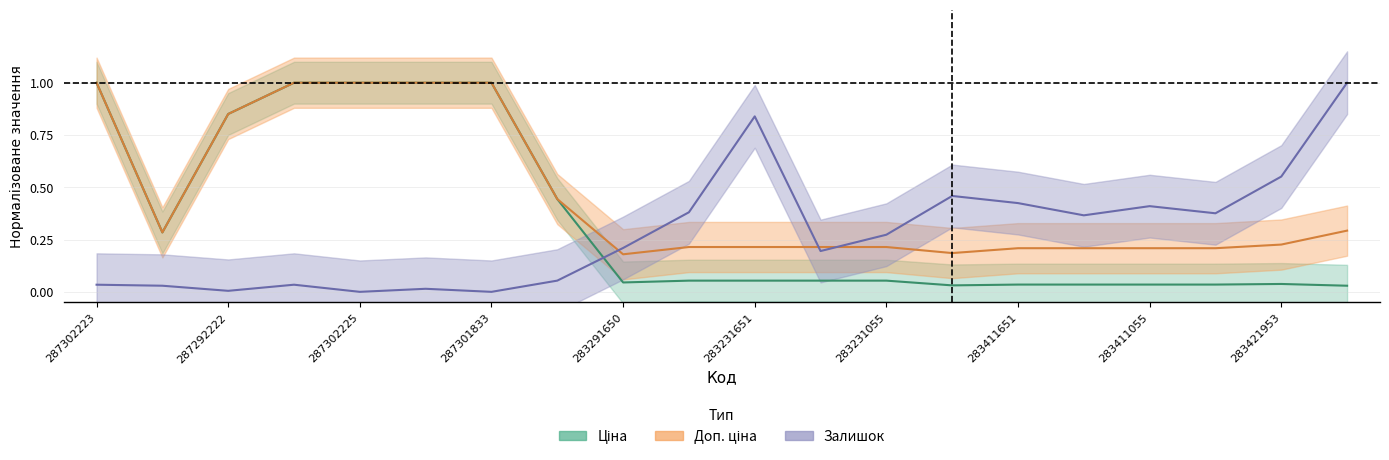

Read the Доп. ціна value at 287292222.

0.9